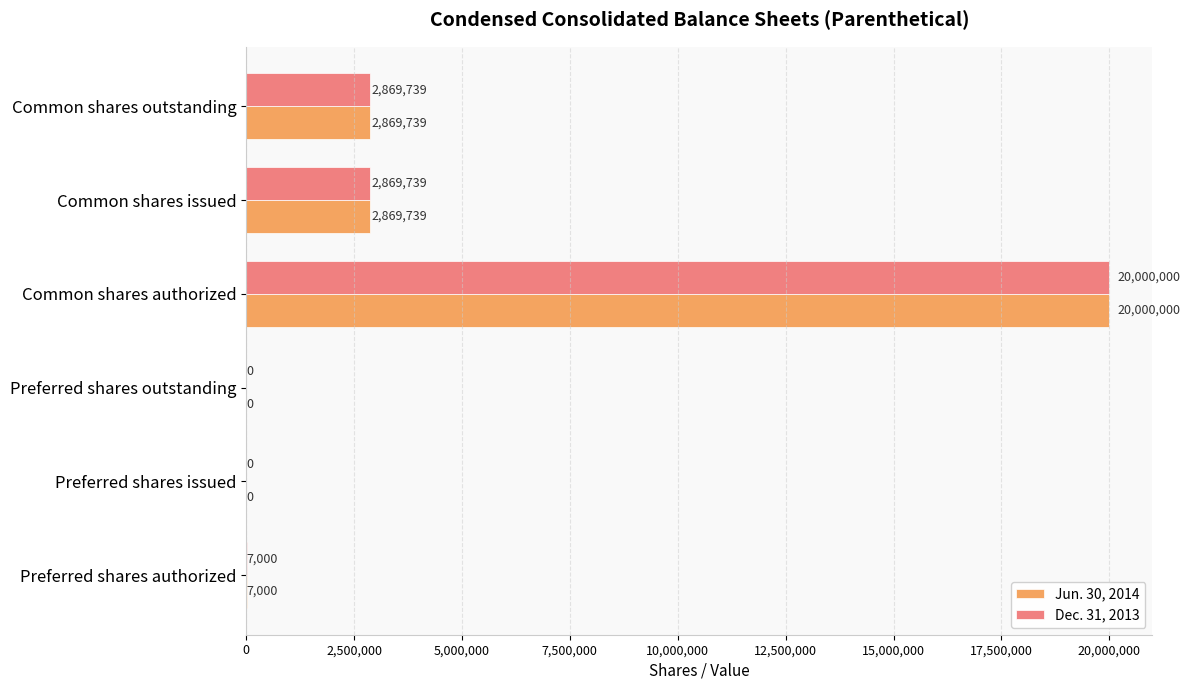

How many positive values does the Dec. 31, 2013 series have?

4